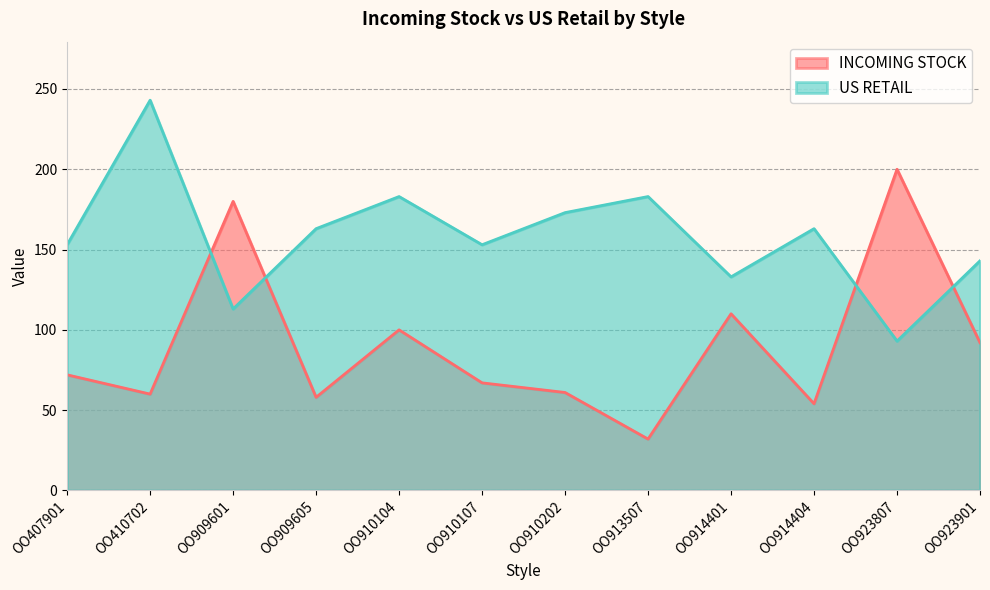

Does the chart have visible grid lines?

Yes